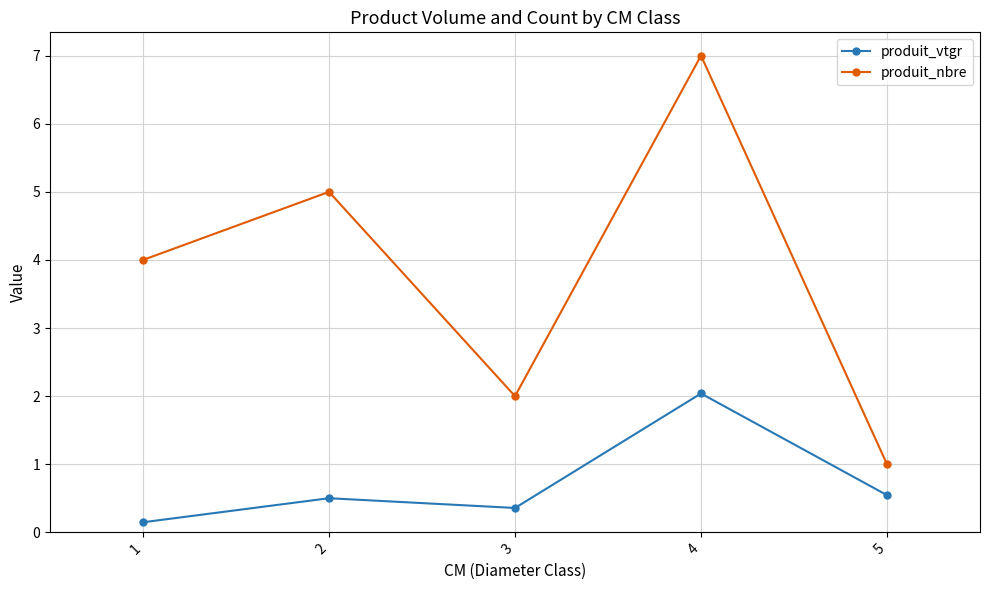

How many data points in produit_nbre are less than 4?

2